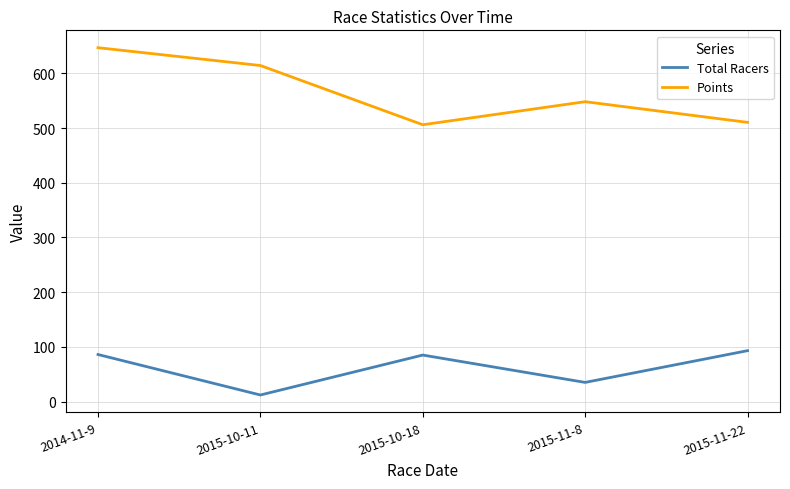

Which series has the largest range (max minus min)?

Points